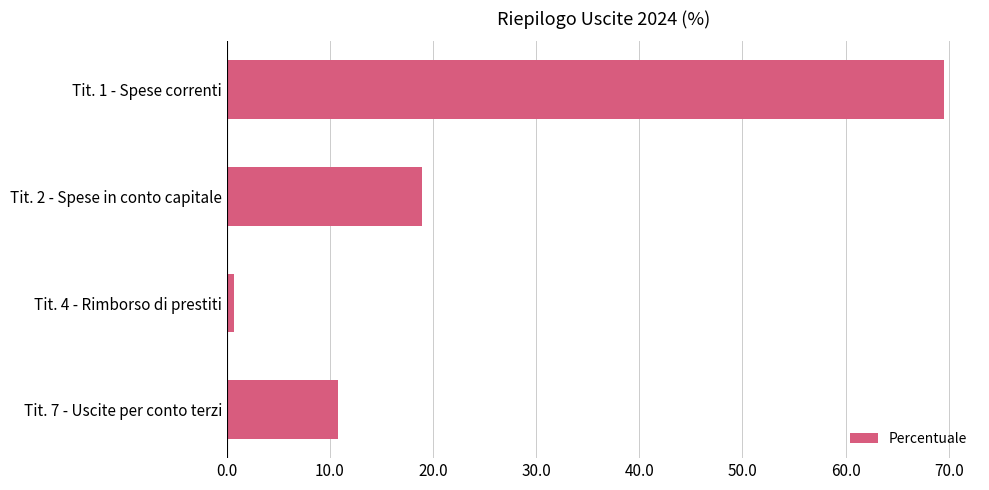

What is the maximum value shown in the chart?

69.6